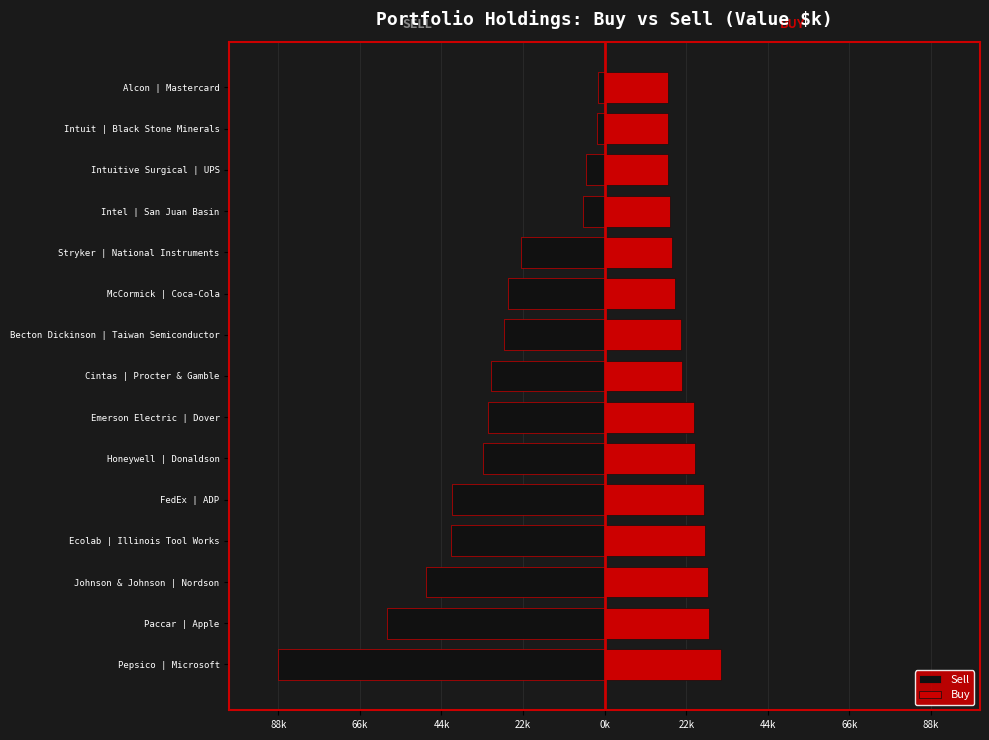

The Sell series shows -22842 at Stryker | National Instruments. True or false?

True